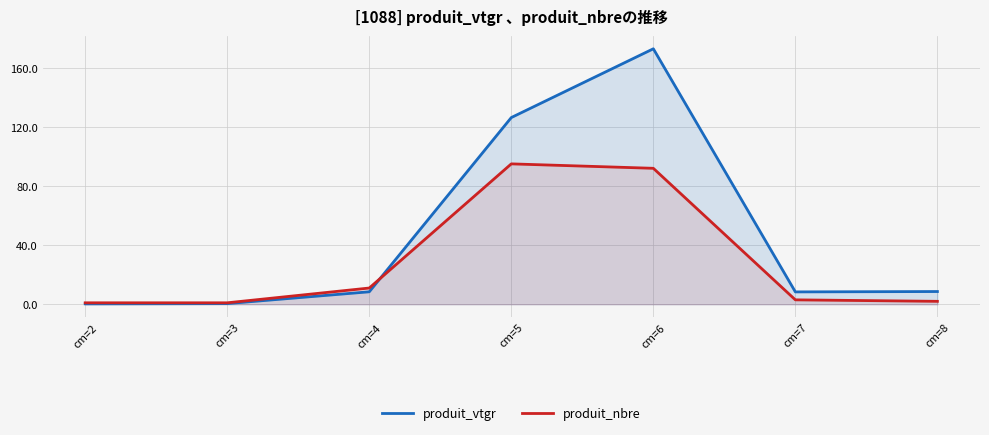

How many interior local valleys does the produit_vtgr series have?

1